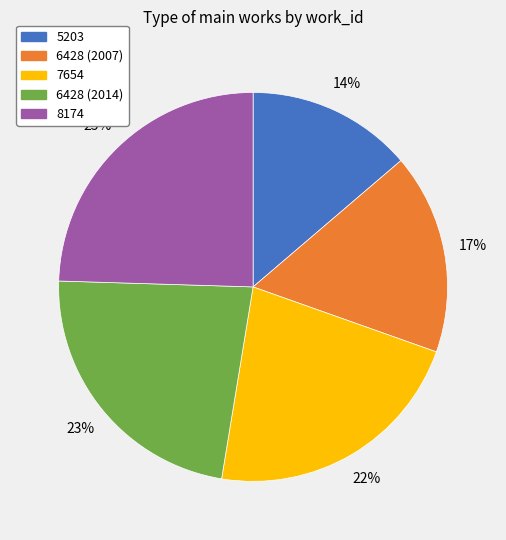

To the nearest percent, what is the average slice percentage?

20%